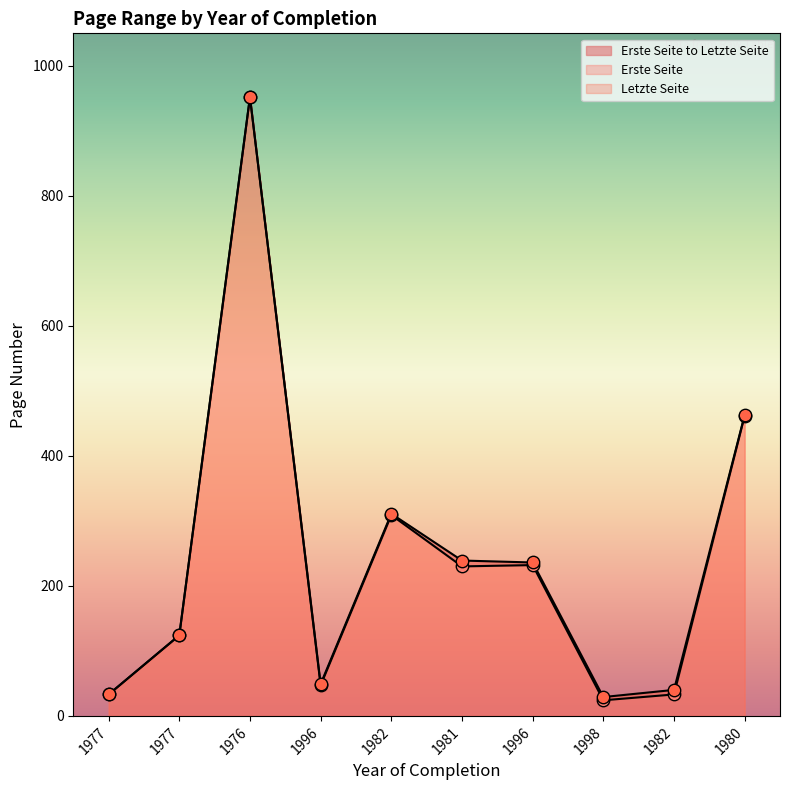

Which series has the widest spread of Y values?

Erste Seite